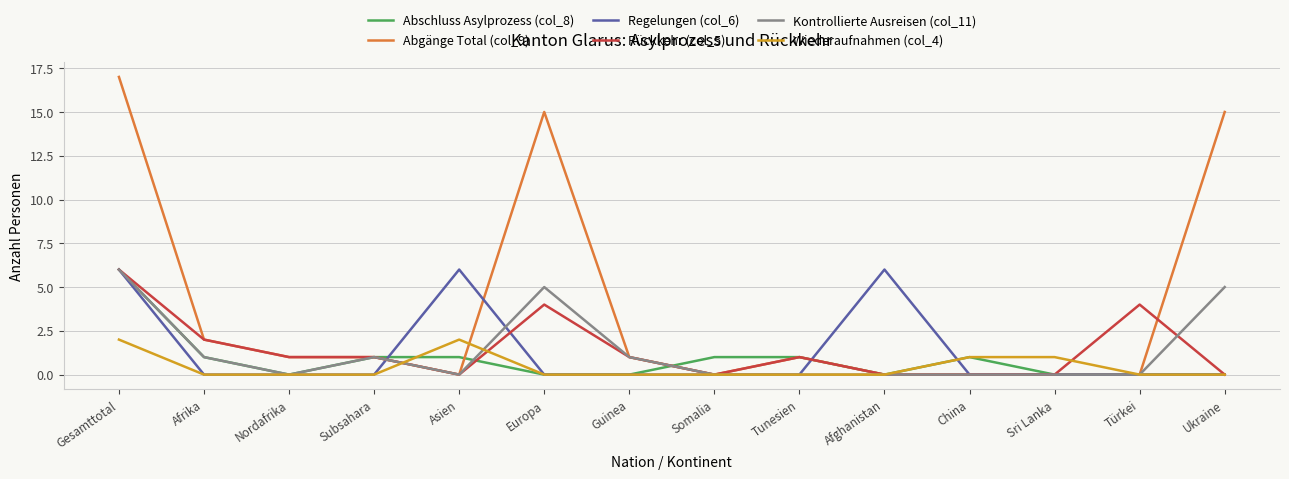

At which category is the sum across all series the highest?

Gesamttotal